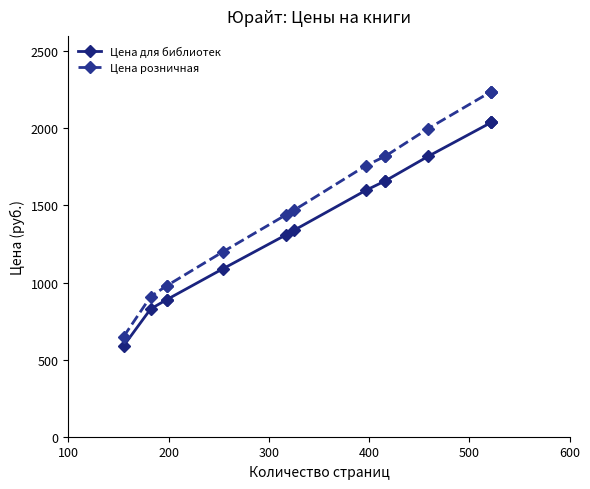

The Цена для библиотек series shows 951 at 9. True or false?

False